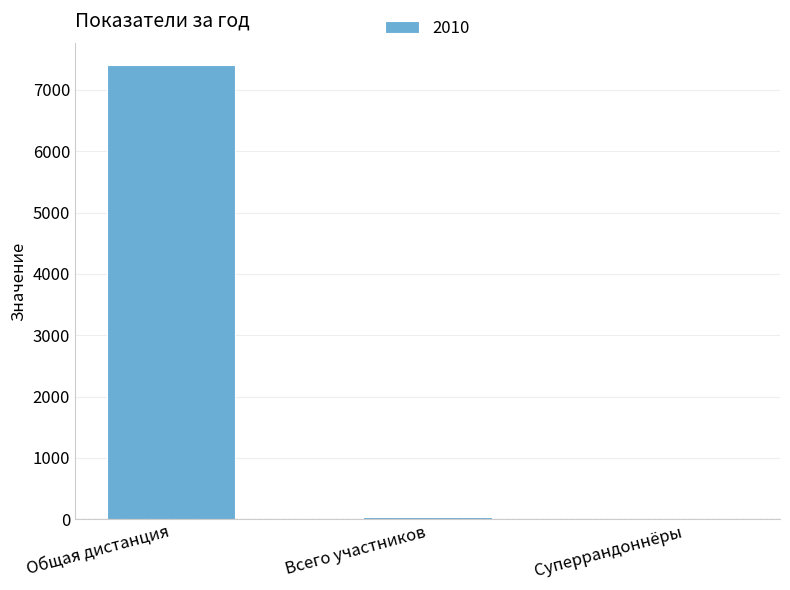

What is the sum of all values?

7437